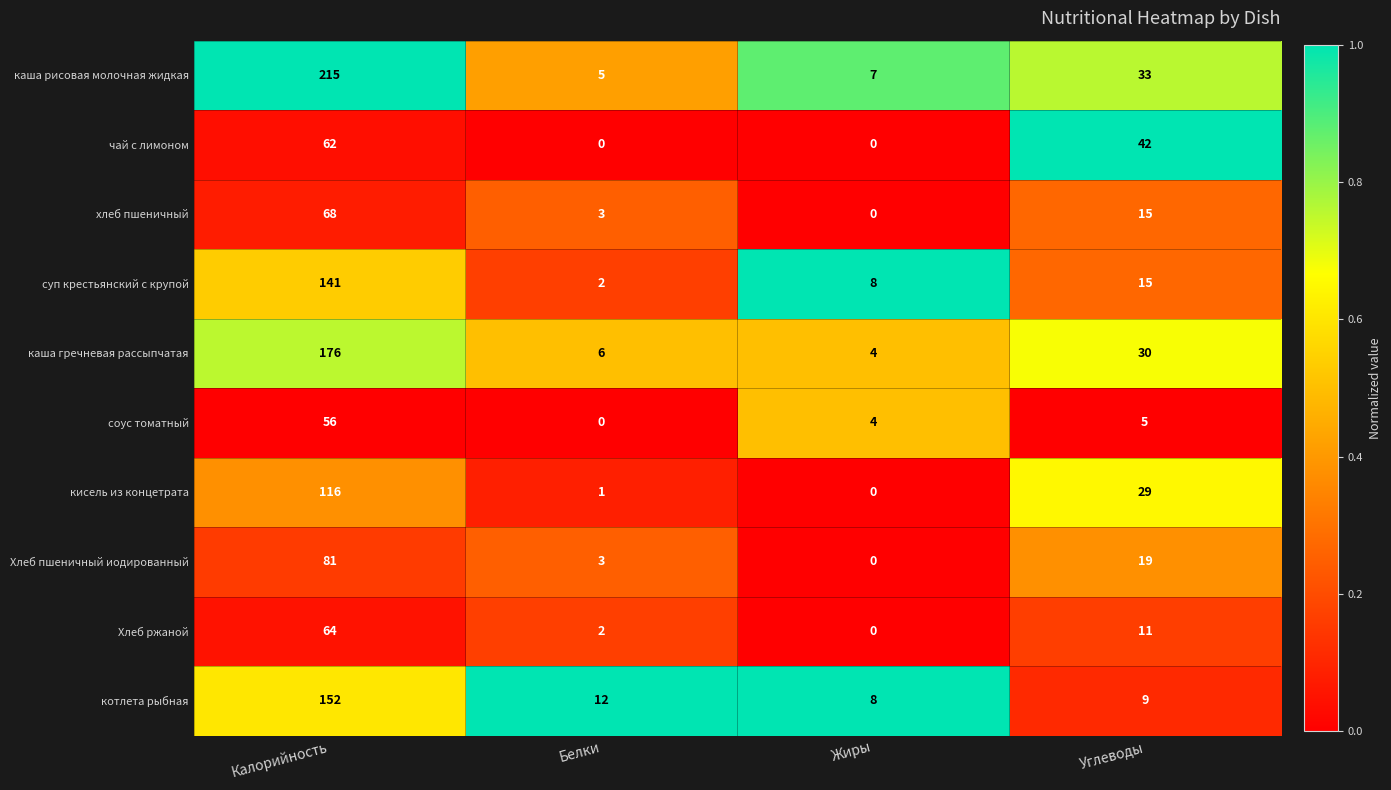

Which series has the largest total across all categories?

каша рисовая молочная жидкая